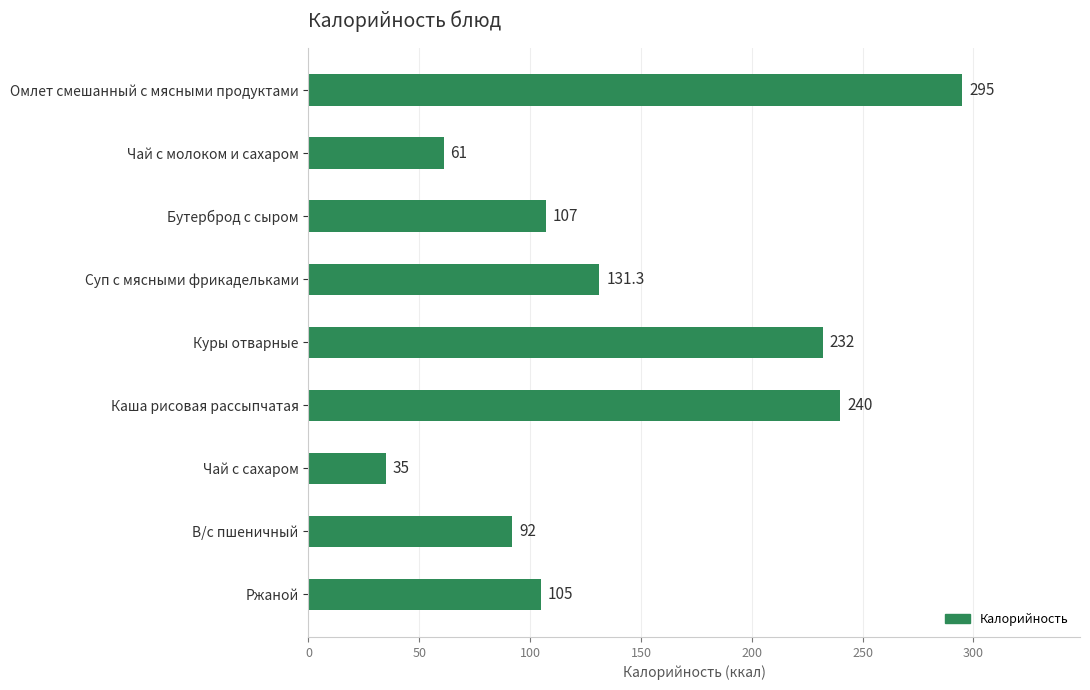

What is the difference between the values at Ржаной and В/с пшеничный?

13.0